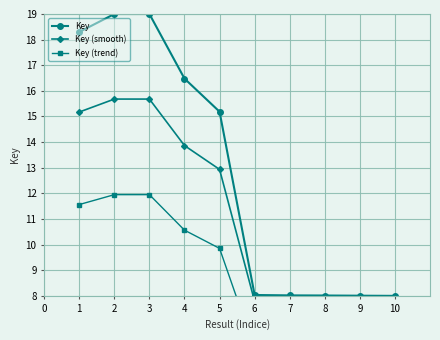

What is the highest value of the Key series?

19.0